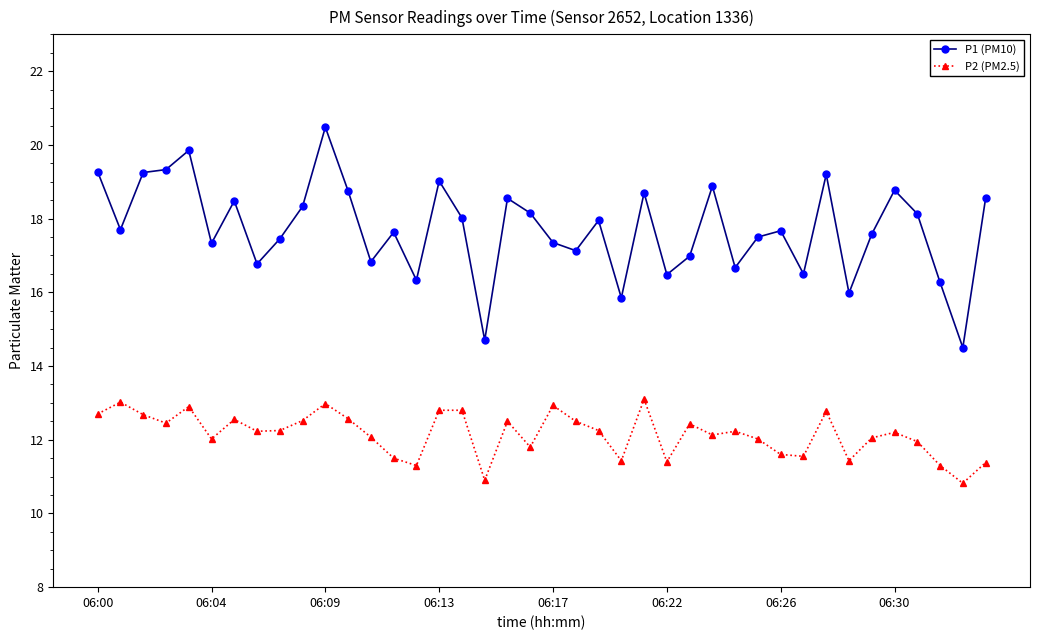

List the series in order of their overall mean, highest first.

P1 (PM10), P2 (PM2.5)